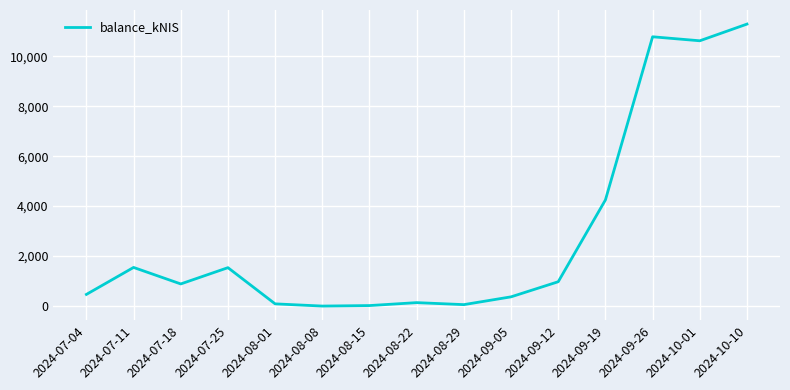

Does the chart have visible grid lines?

Yes